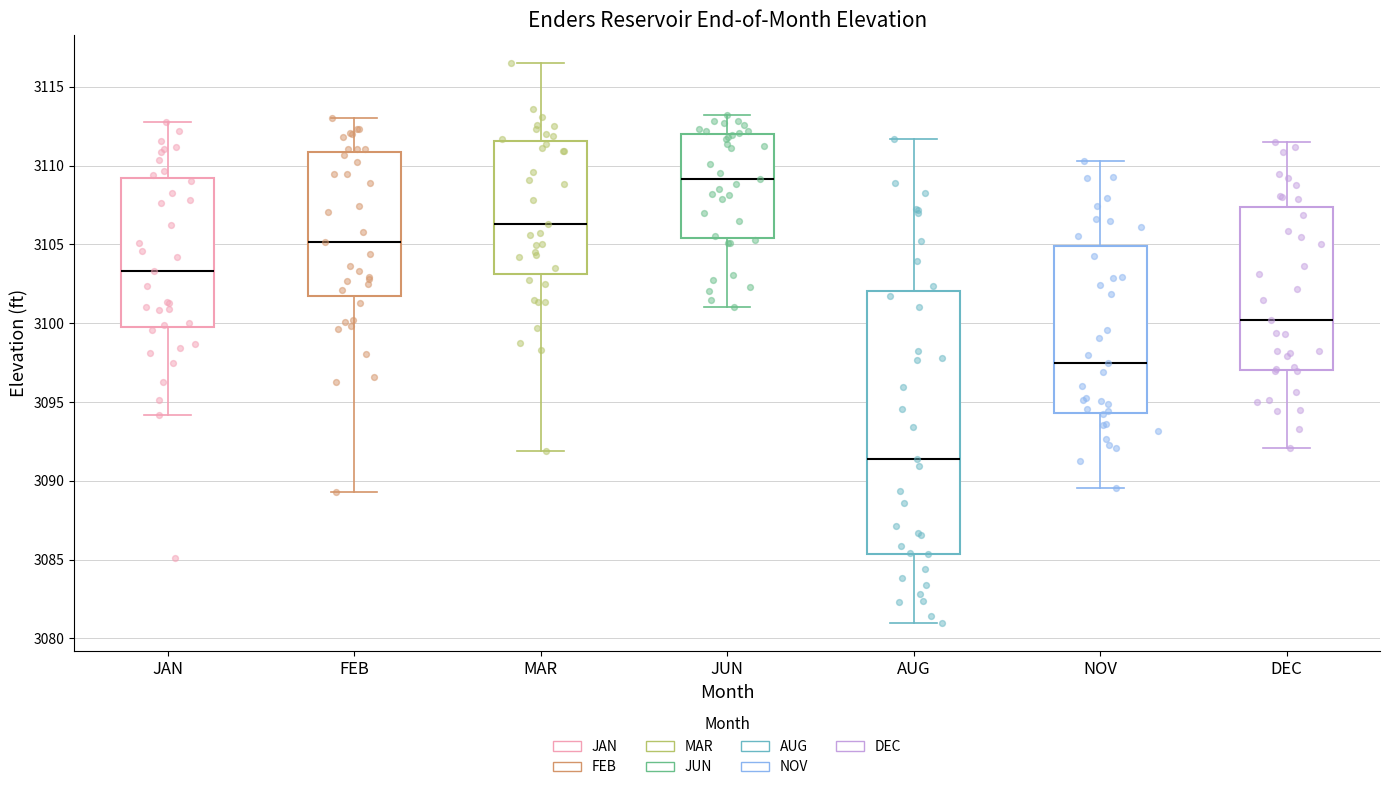

Which box's median line is the lowest?

AUG